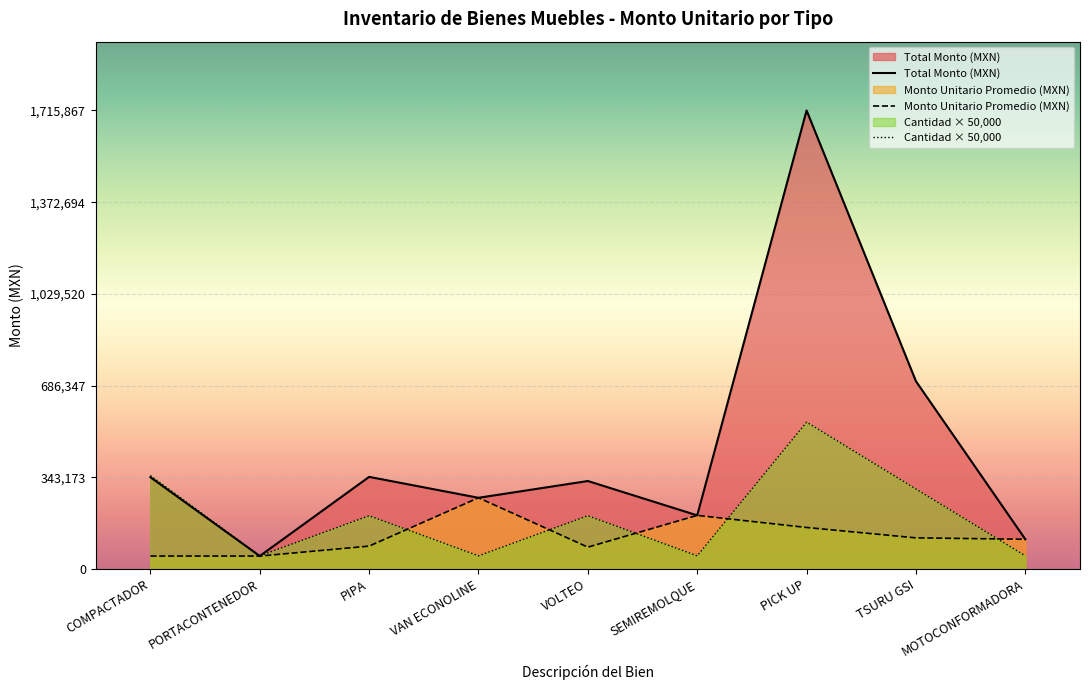

What is the minimum value for Cantidad × 50,000?

50000.0